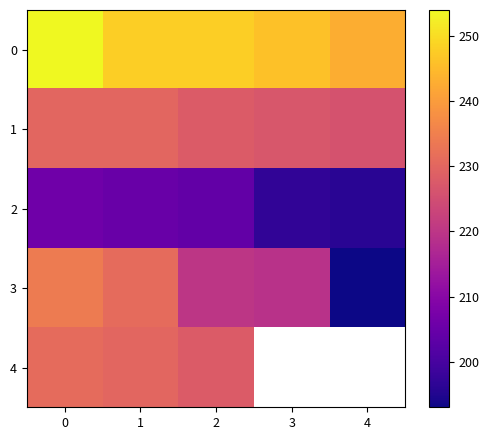

True or false: row_0 has a value of 246.0 at 3.

True